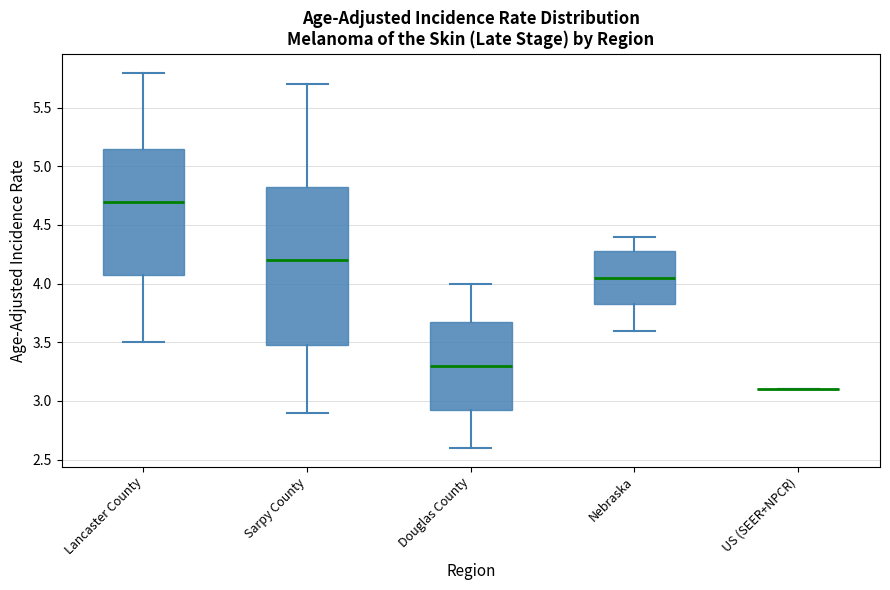

Reading left to right, transcribe this box plot: for each box, give where its median line is, the range the box spans, and where its two whiskers end, as read against the y-axis. The values are not printed on the chart, so give them approximately, as read against the axis.

Lancaster County: median 4.70, box 4.10 to 5.15, whiskers 3.50 to 5.80
Sarpy County: median 4.20, box 3.50 to 4.85, whiskers 2.90 to 5.70
Douglas County: median 3.30, box 2.95 to 3.70, whiskers 2.60 to 4.00
Nebraska: median 4.05, box 3.85 to 4.30, whiskers 3.60 to 4.40
US (SEER+NPCR): box collapsed to a line at 3.10, whiskers 3.10 to 3.10